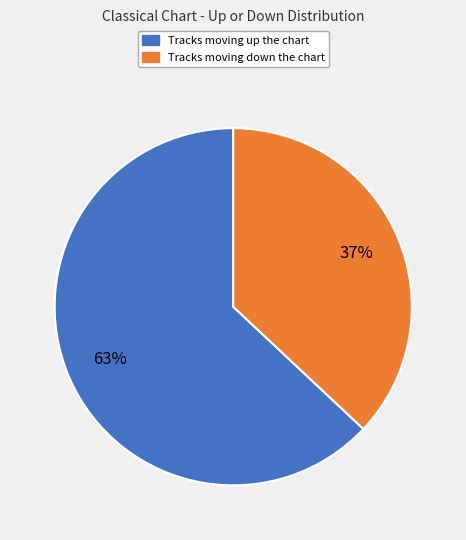

Is there any slice that represents more than half of the pie?

Yes